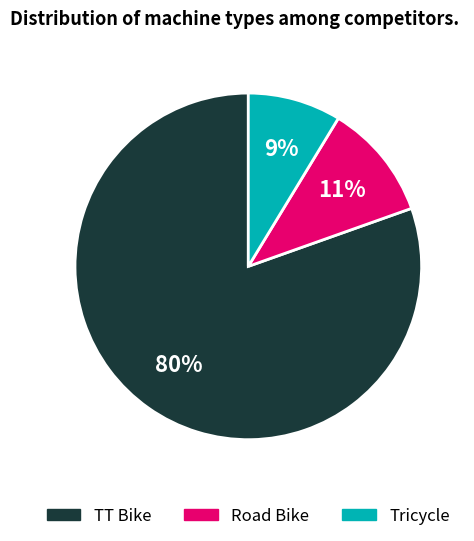

Is the sum of TT Bike and Road Bike greater than half?

Yes